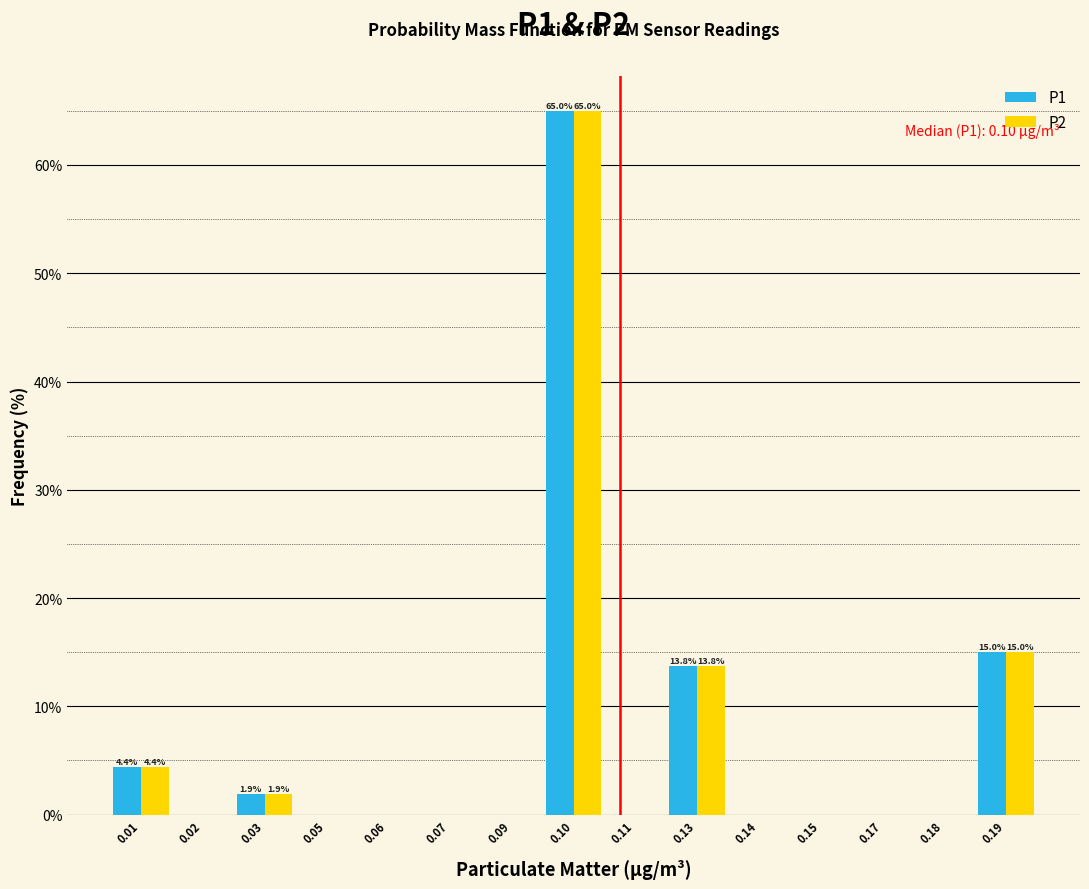

Reading left to right, what are all the values shown in this chart?

P1: 0.01=4.4	0.02=0.0	0.03=1.9	0.05=0.0	0.06=0.0	0.07=0.0	0.09=0.0	0.10=65.0	0.11=0.0	0.13=13.8	0.14=0.0	0.15=0.0	0.17=0.0	0.18=0.0	0.19=15.0
P2: 0.01=4.4	0.02=0.0	0.03=1.9	0.05=0.0	0.06=0.0	0.07=0.0	0.09=0.0	0.10=65.0	0.11=0.0	0.13=13.8	0.14=0.0	0.15=0.0	0.17=0.0	0.18=0.0	0.19=15.0